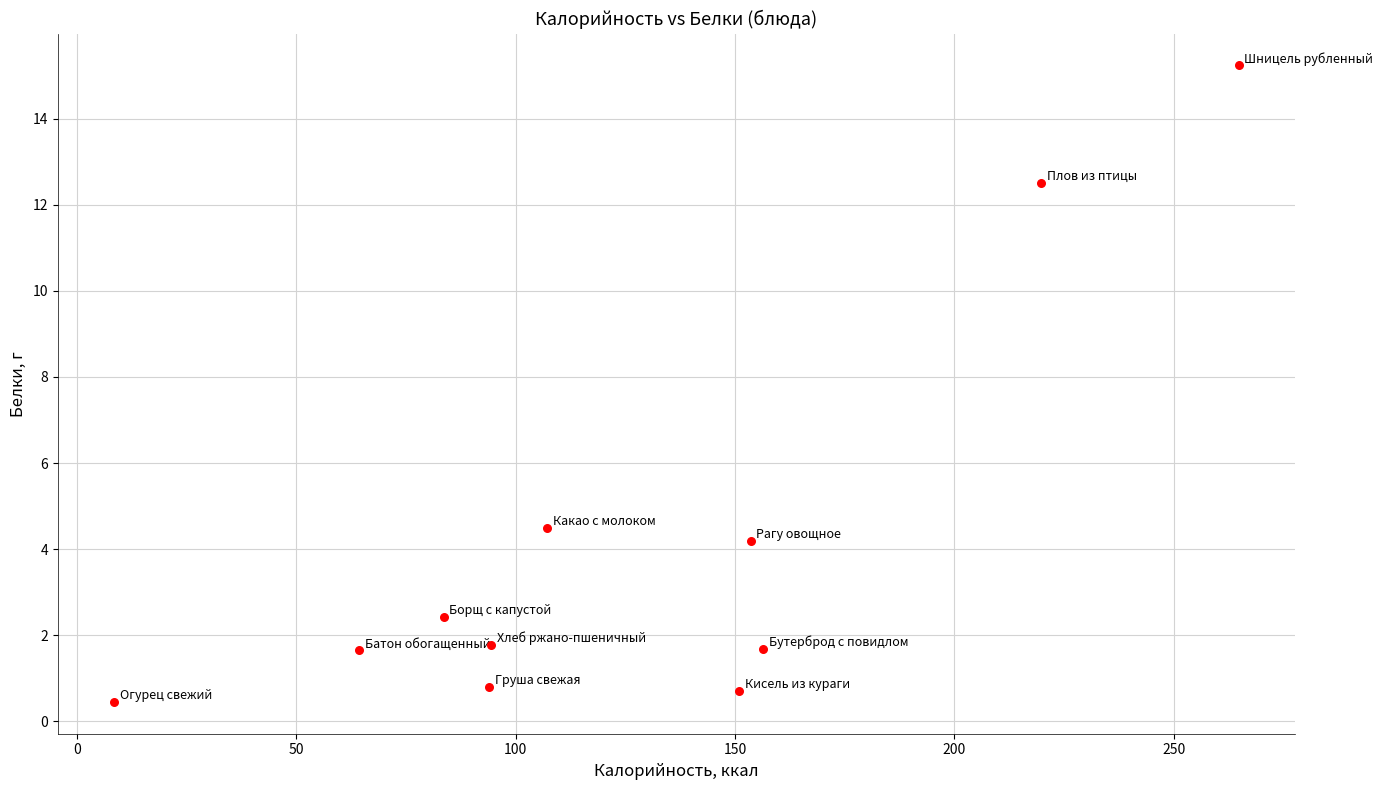

What Y value in the scatter plot is closest to 7?

4.5